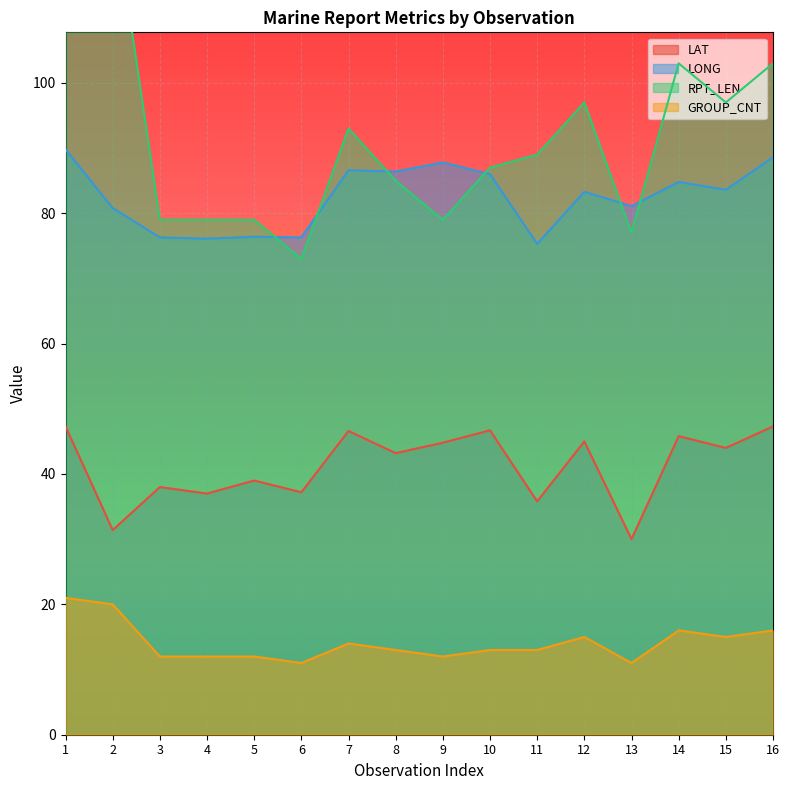

What is the value of the RPT_LEN point at the 4th from the left?

79.0